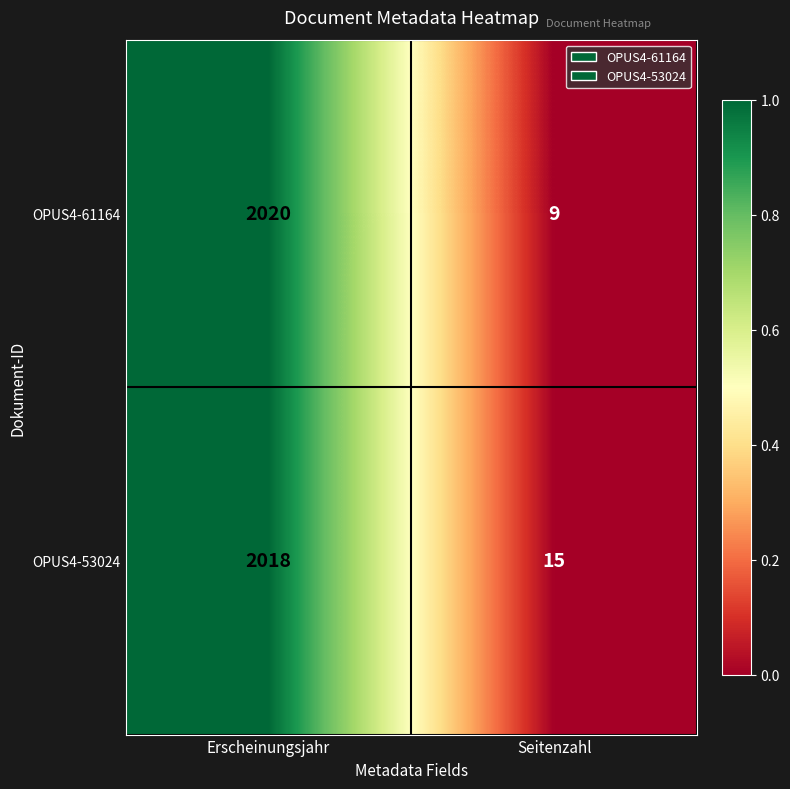

Is it true that OPUS4-53024 equals 637 at Erscheinungsjahr?

False